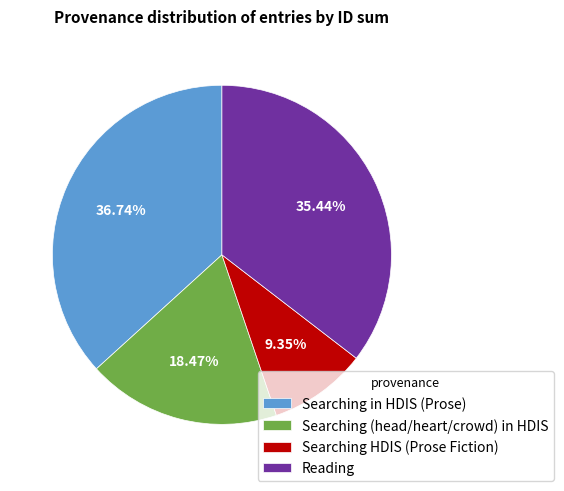

Rank the categories by value from highest to lowest.

Searching in HDIS (Prose), Reading, Searching (head/heart/crowd) in HDIS, Searching HDIS (Prose Fiction)